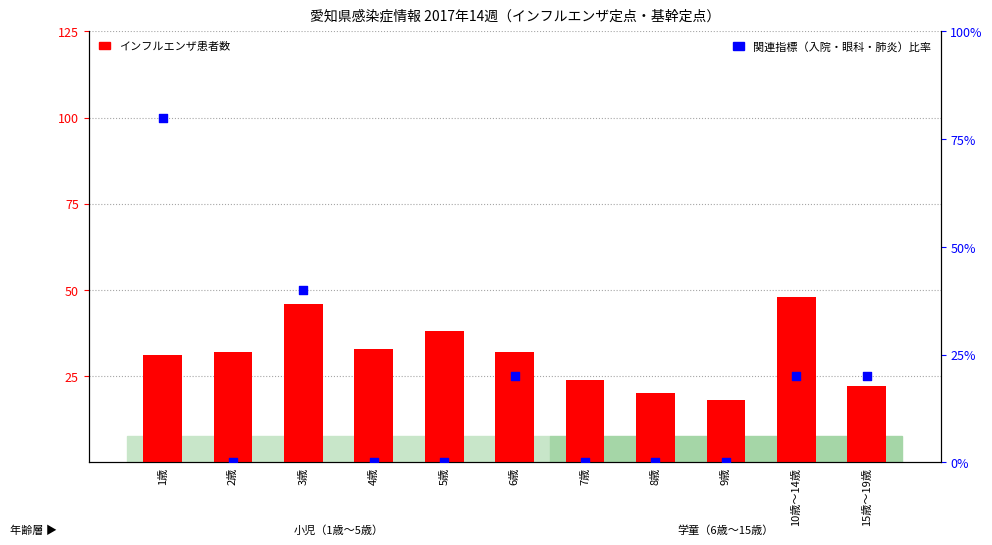

What is the total value across all series at 7歳?

24